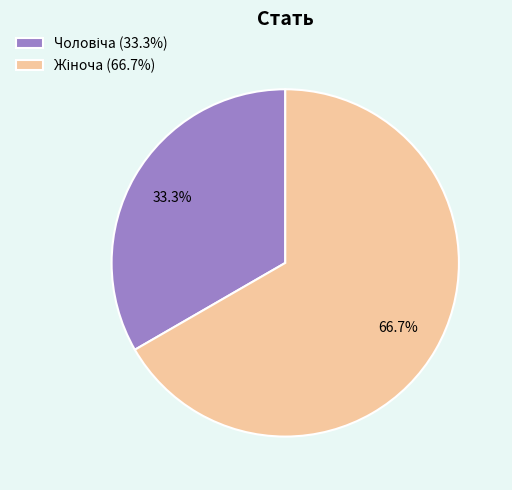

How many slices are in this pie chart?

2